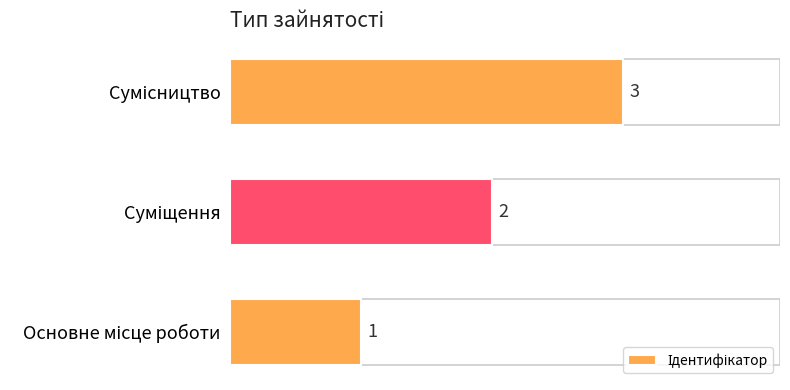

What is the sum of all values?

6